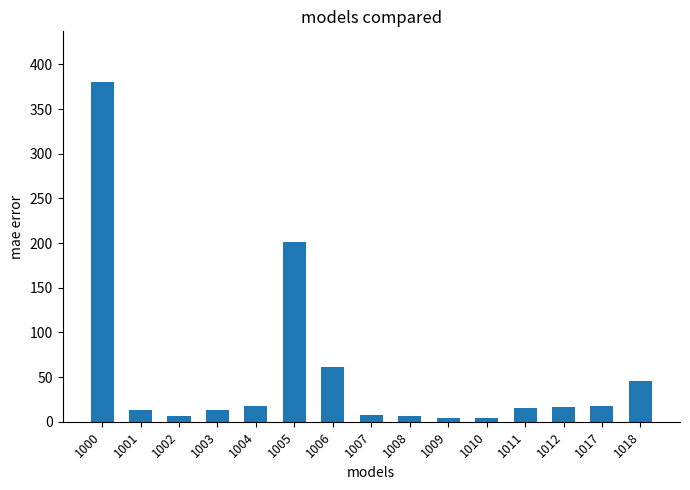

The value at 1018 is 46. True or false?

True